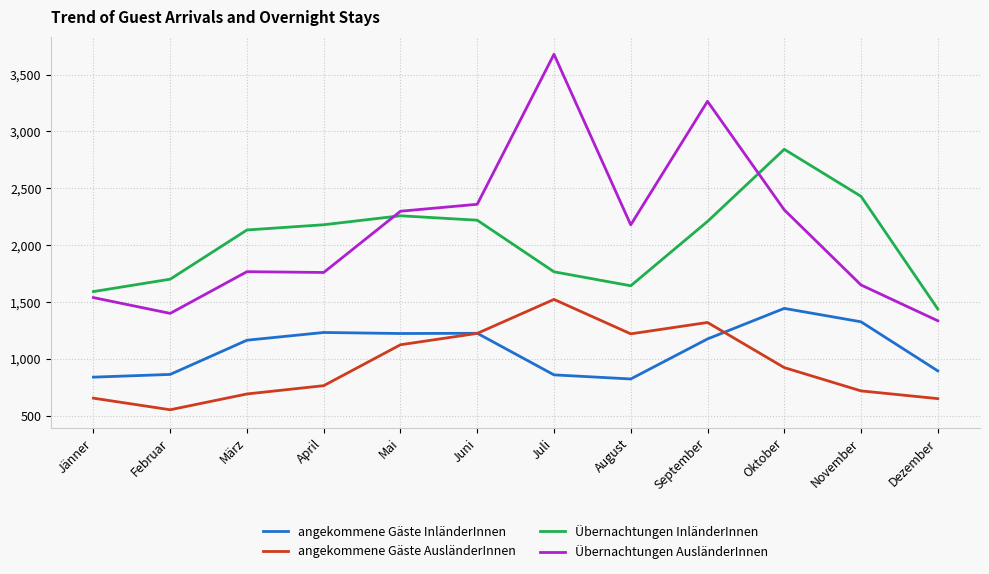

Between Mai and November, which series saw the biggest shift?

Übernachtungen AusländerInnen